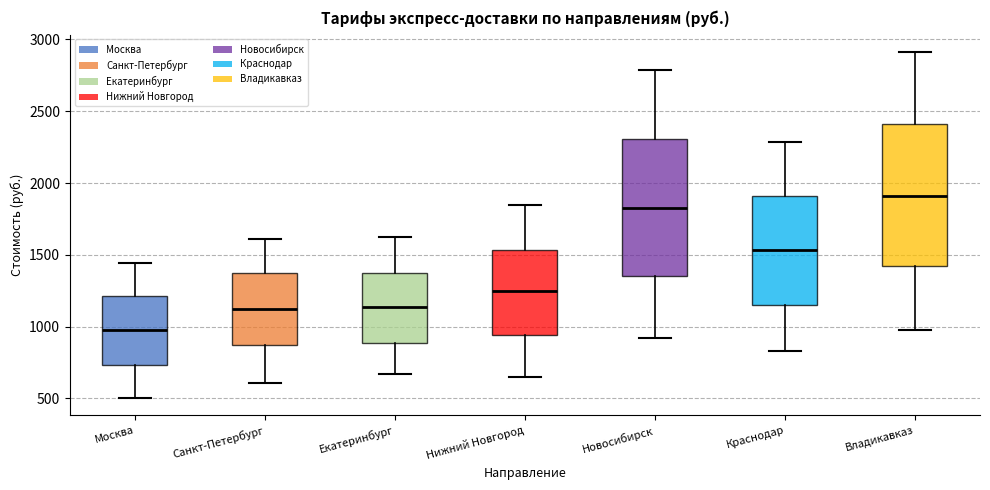

Reading left to right, read every box against the y-axis: the position of its median line, the range the box covers, and the ends of its whiskers. The values are not printed on the chart, so give them approximately, as read against the axis.

Москва: median 950, box 750 to 1200, whiskers 500 to 1450
Санкт-Петербург: median 1100, box 850 to 1400, whiskers 600 to 1600
Екатеринбург: median 1150, box 900 to 1400, whiskers 650 to 1600
Нижний Новгород: median 1250, box 950 to 1550, whiskers 650 to 1850
Новосибирск: median 1850, box 1350 to 2300, whiskers 900 to 2800
Краснодар: median 1550, box 1150 to 1900, whiskers 850 to 2300
Владикавказ: median 1900, box 1400 to 2400, whiskers 1000 to 2900